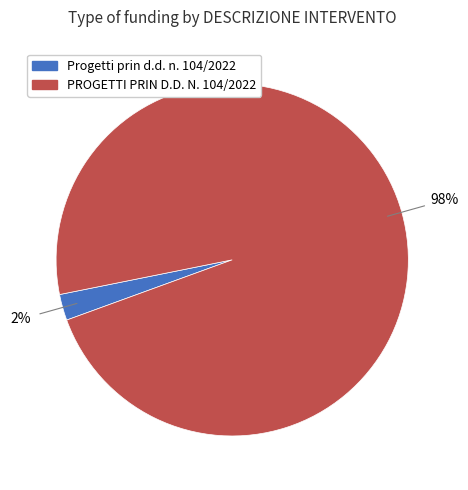

Which has a higher value, Progetti prin d.d. n. 104/2022 or PROGETTI PRIN D.D. N. 104/2022?

PROGETTI PRIN D.D. N. 104/2022